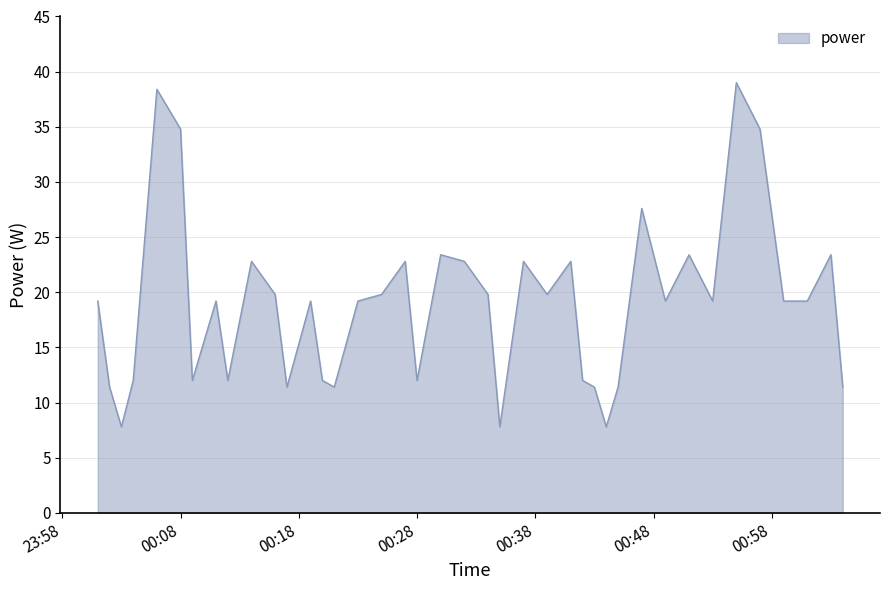

What is the maximum value shown in the chart?

39.0